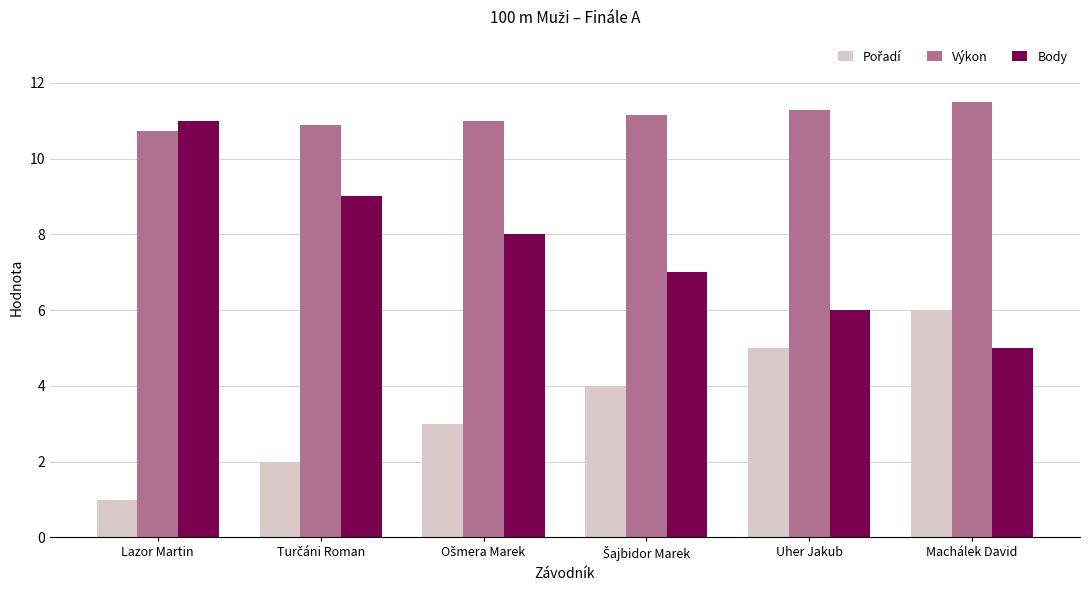

Which series has the largest total across all categories?

Výkon